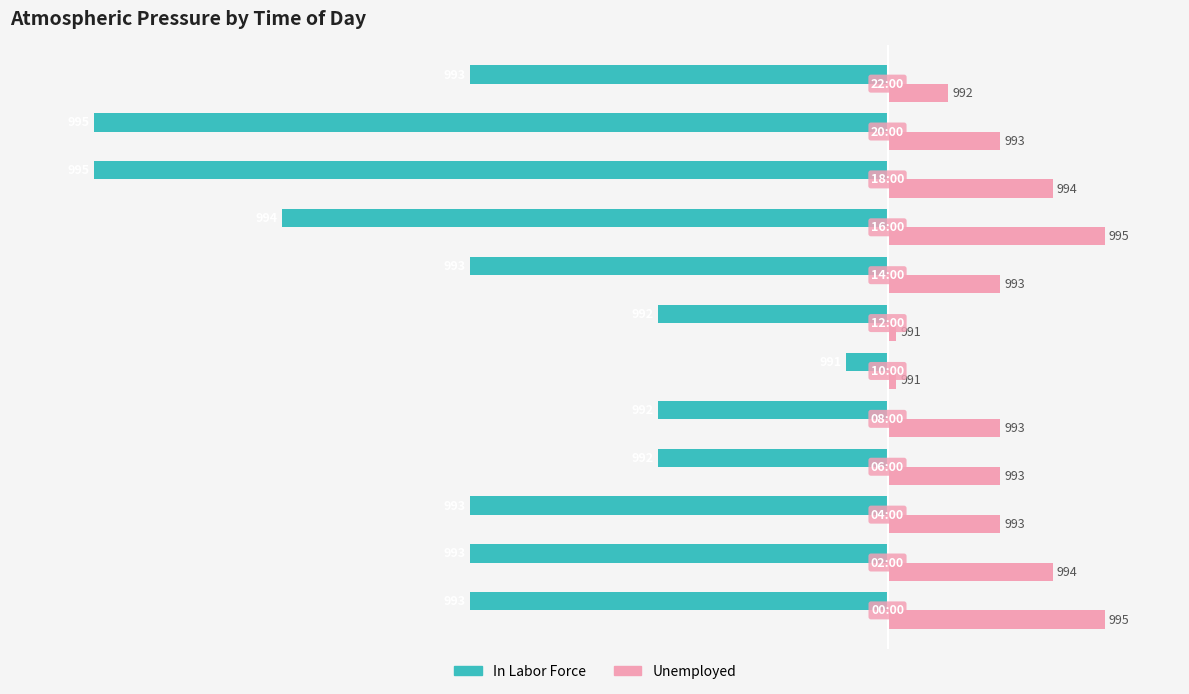

What are all the series names shown in the legend?

In Labor Force, Unemployed